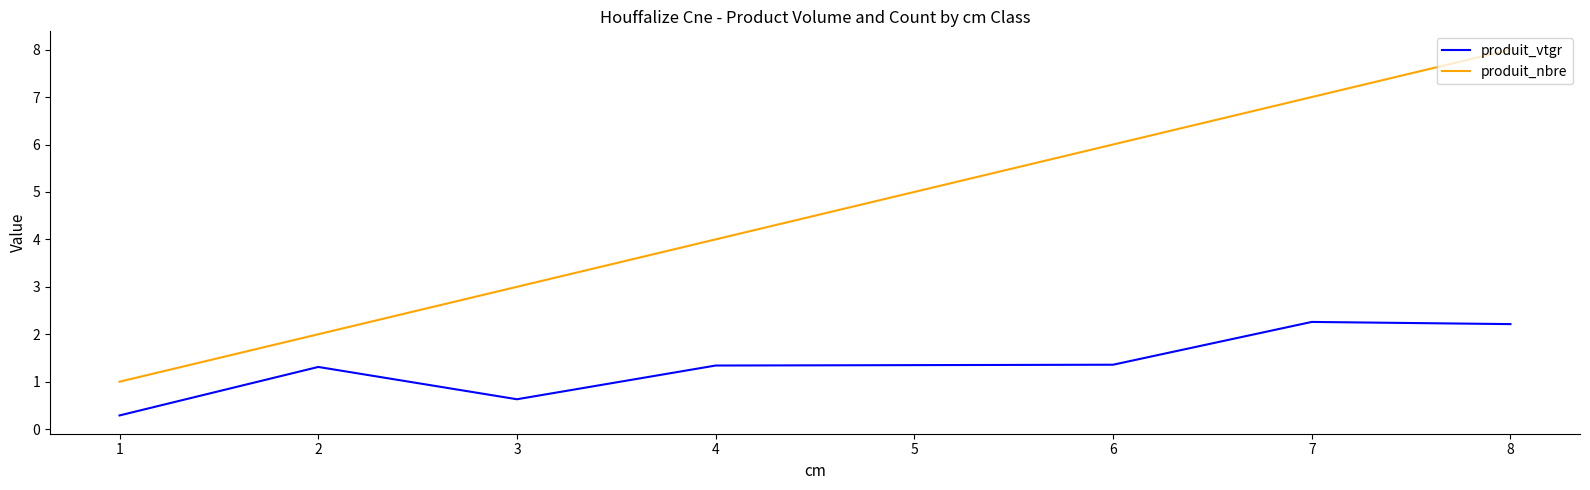

Which series has the widest spread of values?

produit_nbre